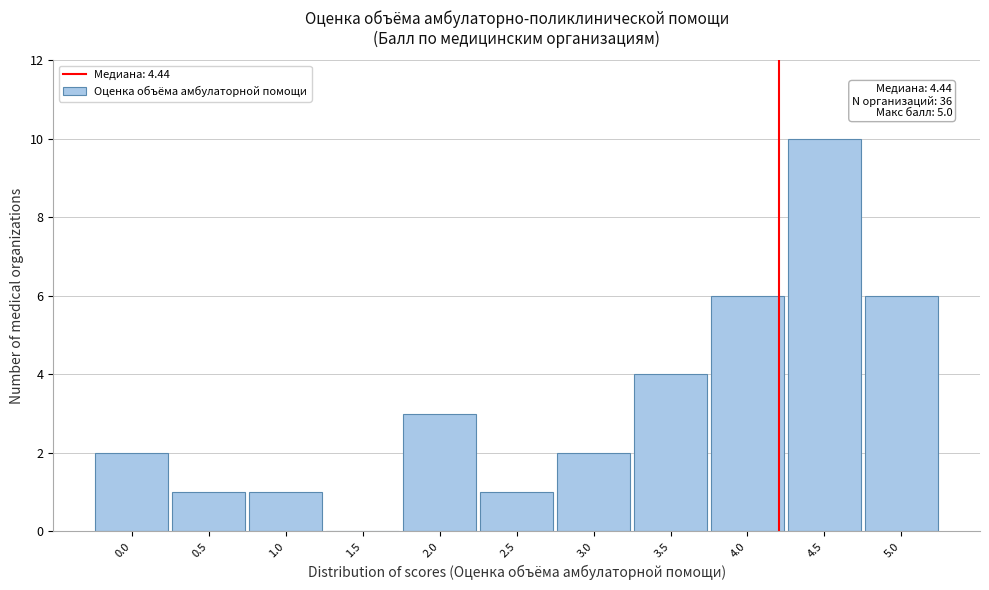

Reading left to right, what are all the values shown in this chart?

0.0=2	0.5=1	1.0=1	1.5=0	2.0=3	2.5=1	3.0=2	3.5=4	4.0=6	4.5=10	5.0=6